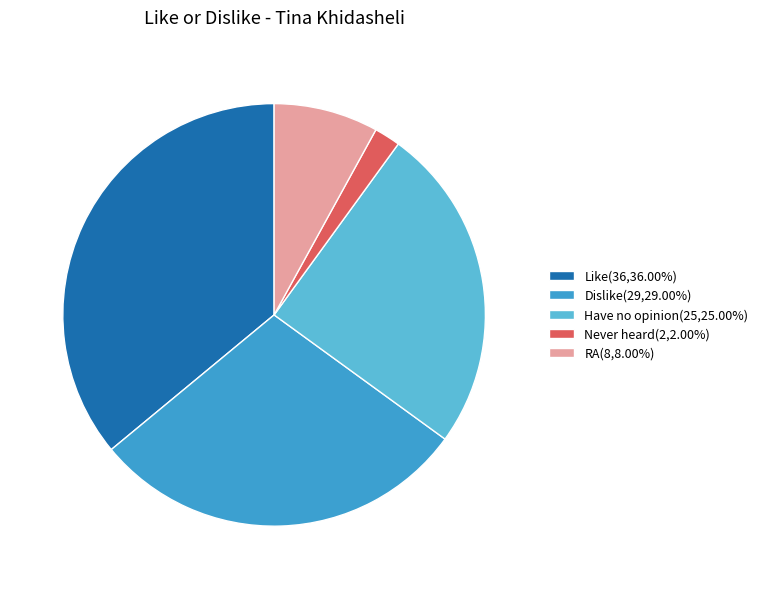

The Have no opinion slice represents 25% of the pie. True or false?

True